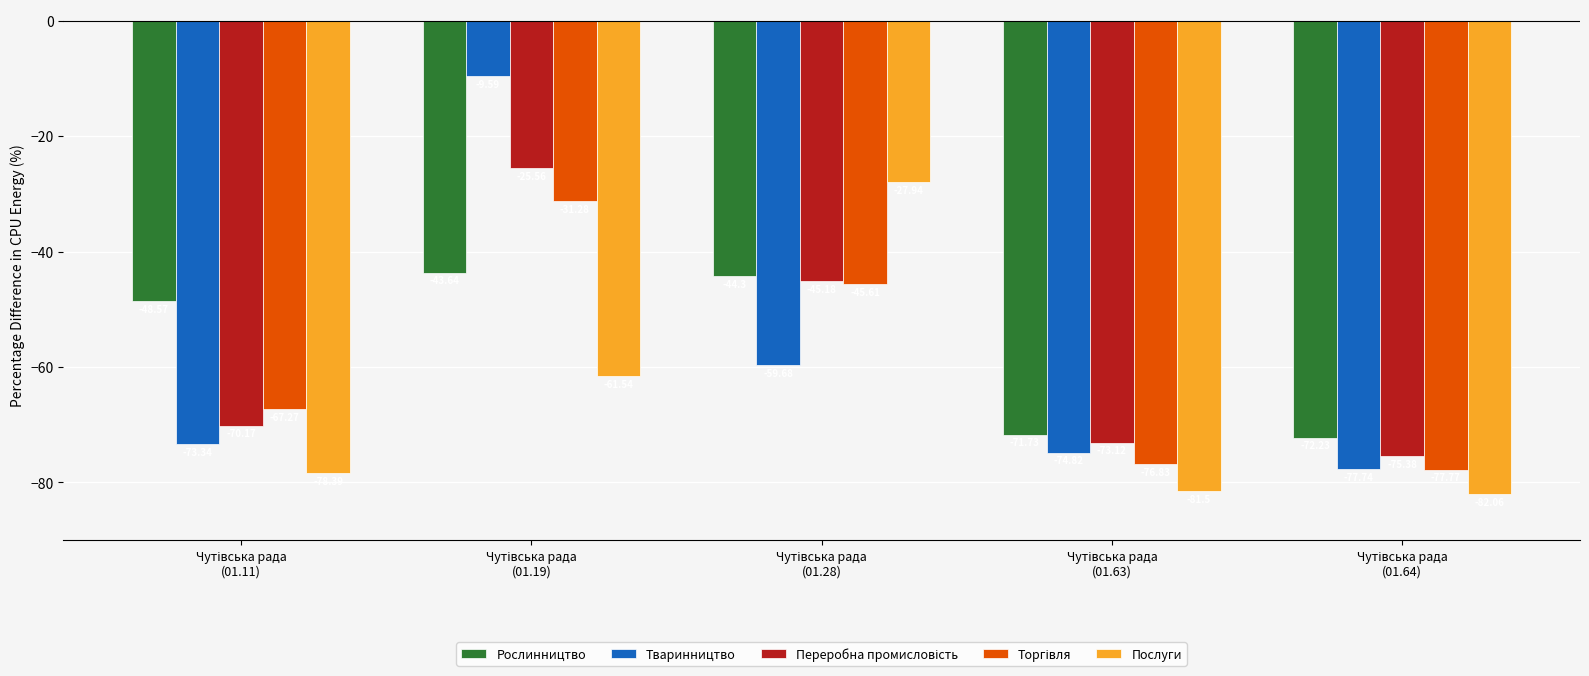

What is the total value across all series at Чутівська рада
(01.63)?

-378.0